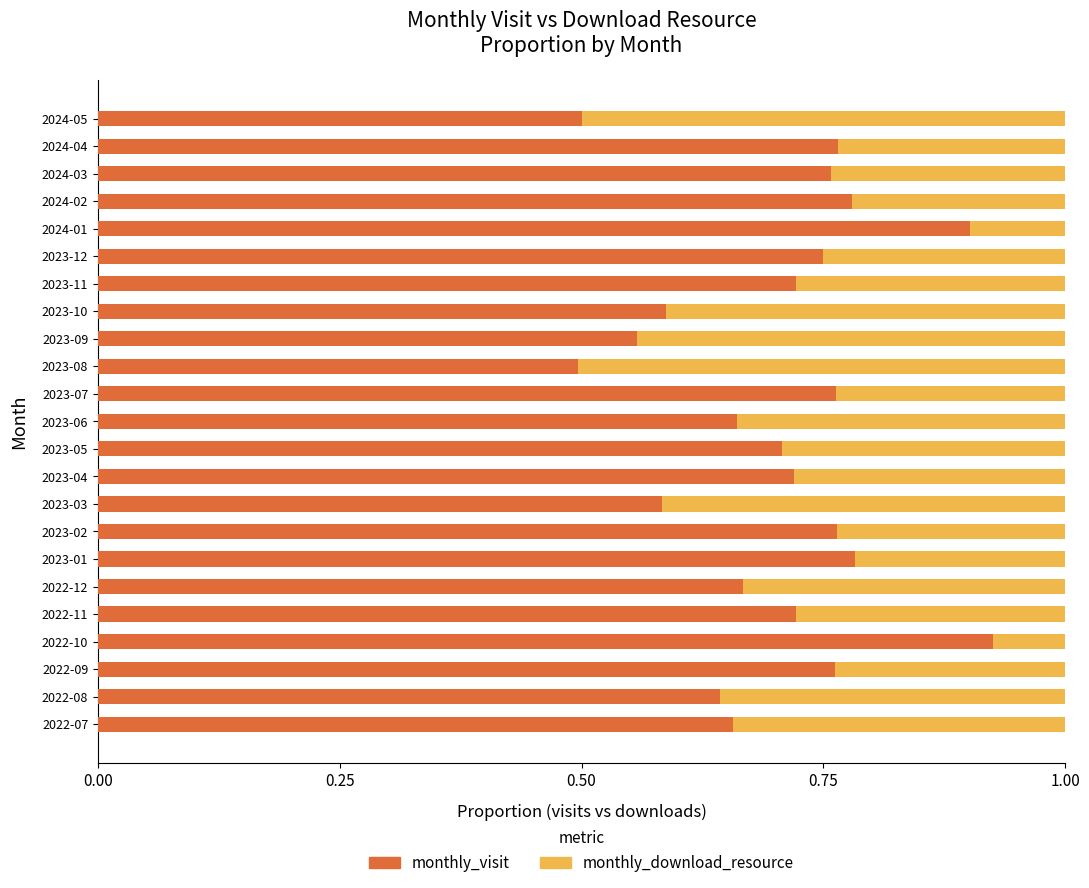

Count the monthly_visit values in the range 0 to 1.

23